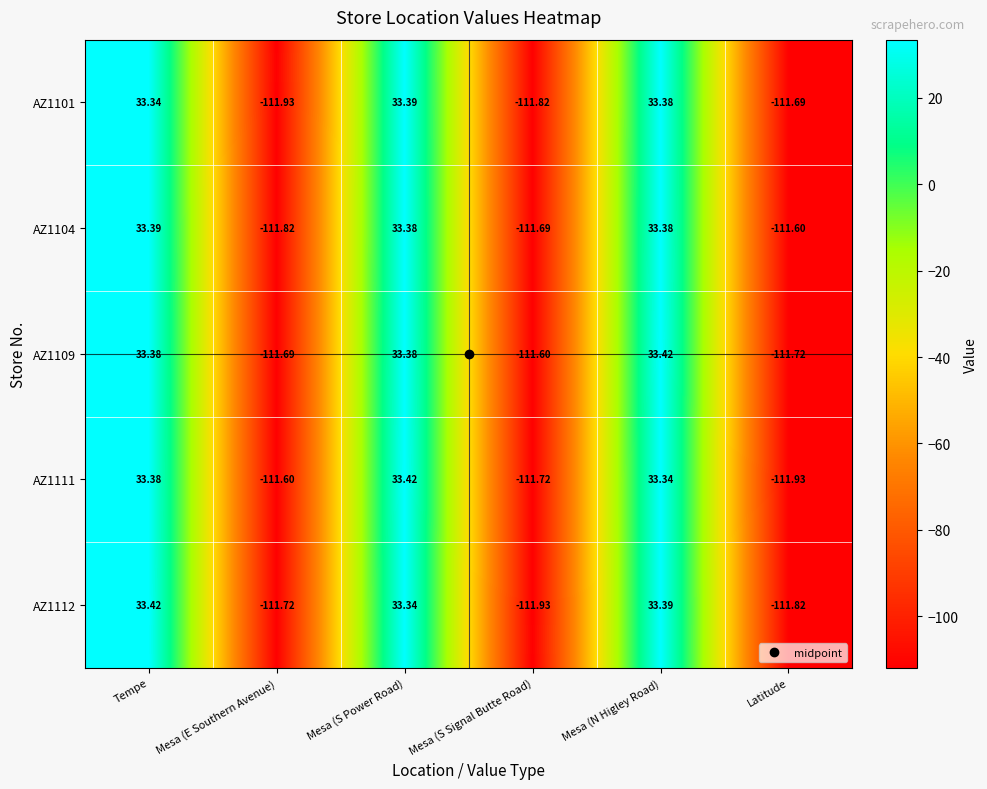

How many series are shown in this chart?

5